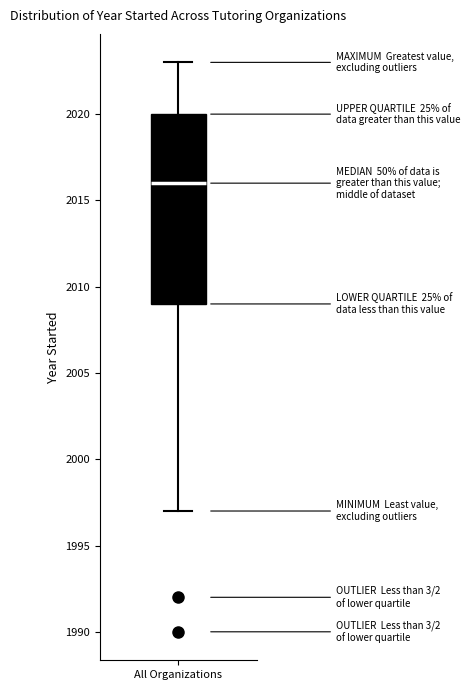

Where is the upper edge of the box for All Organizations on the y-axis? The values are not printed on the chart, so give them approximately, as read against the axis.

2020